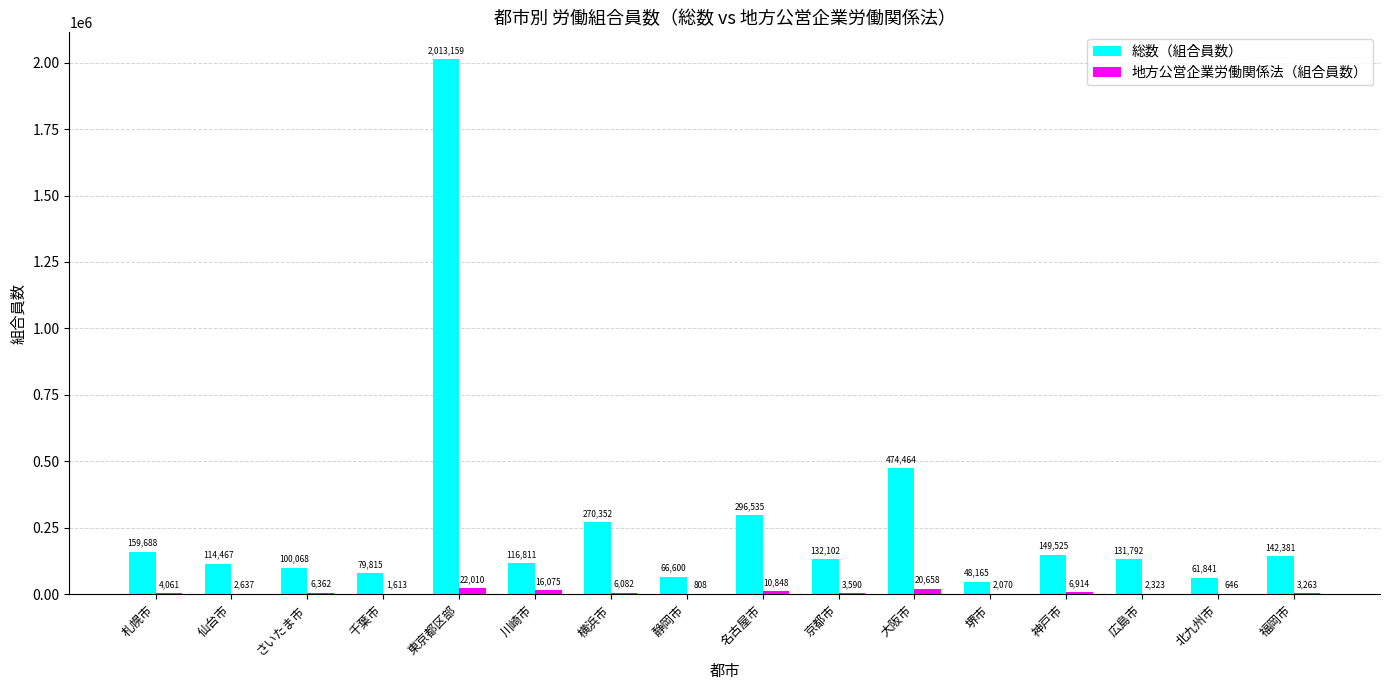

What is the maximum value for 総数（組合員数）?

2013159